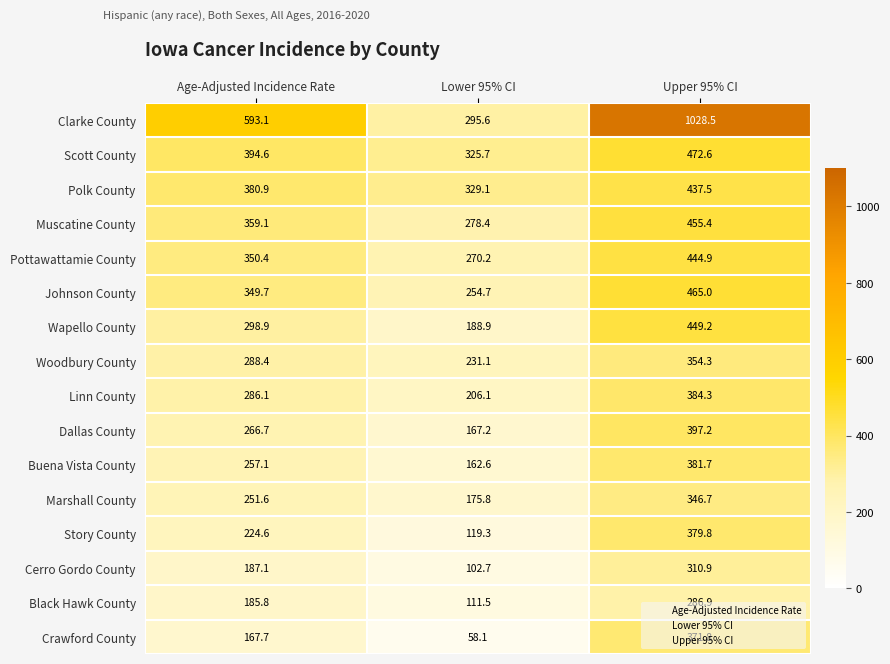

Which series has the largest range (max minus min)?

Clarke County